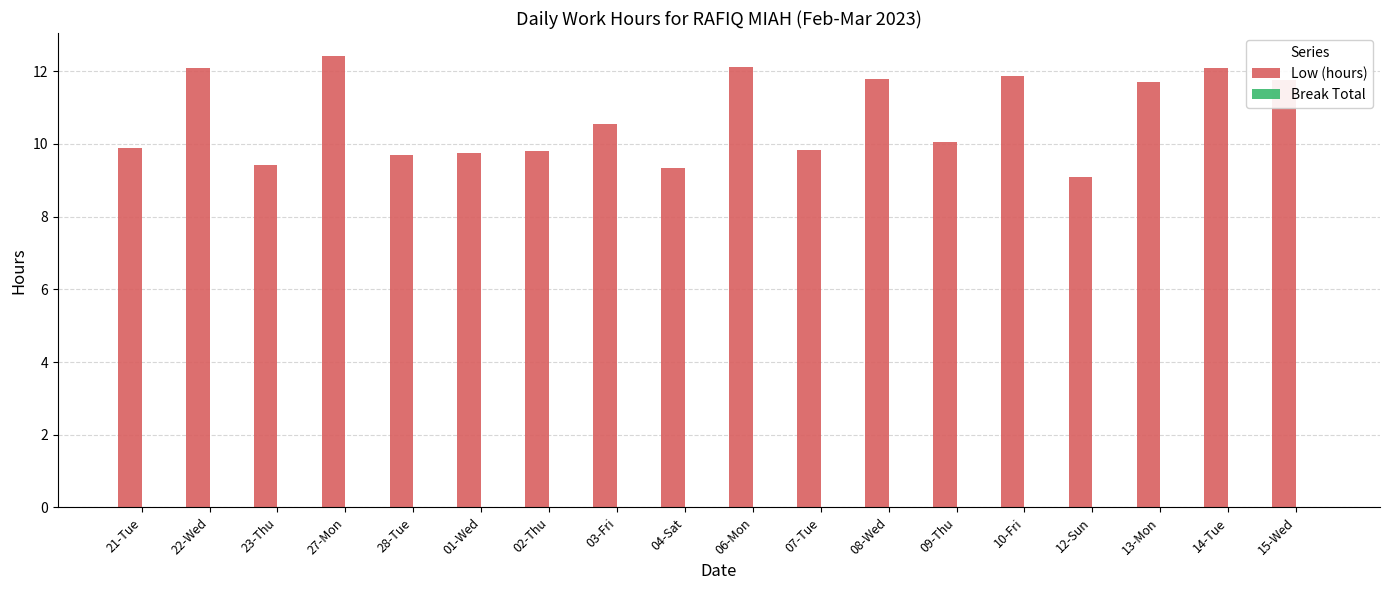

What is the change in value from 23-Thu to 14-Tue?

+2.7